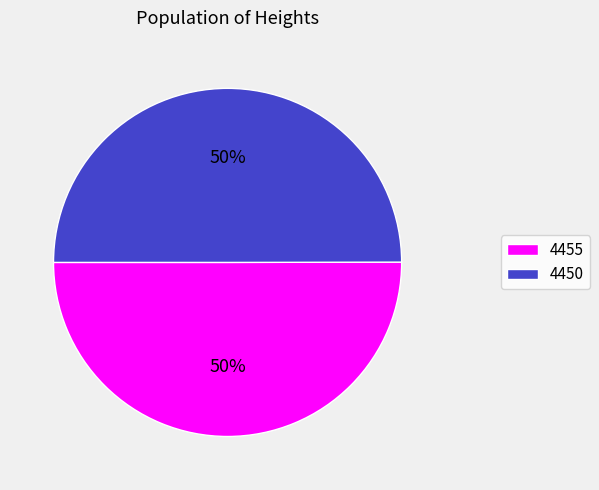

True or false: 4450 accounts for 50% of the total.

True